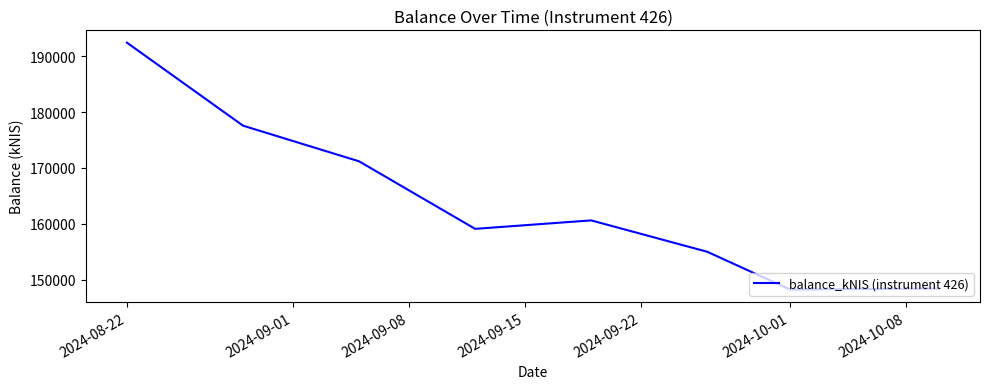

True or false: the data has more than 2 interior local peaks.

False